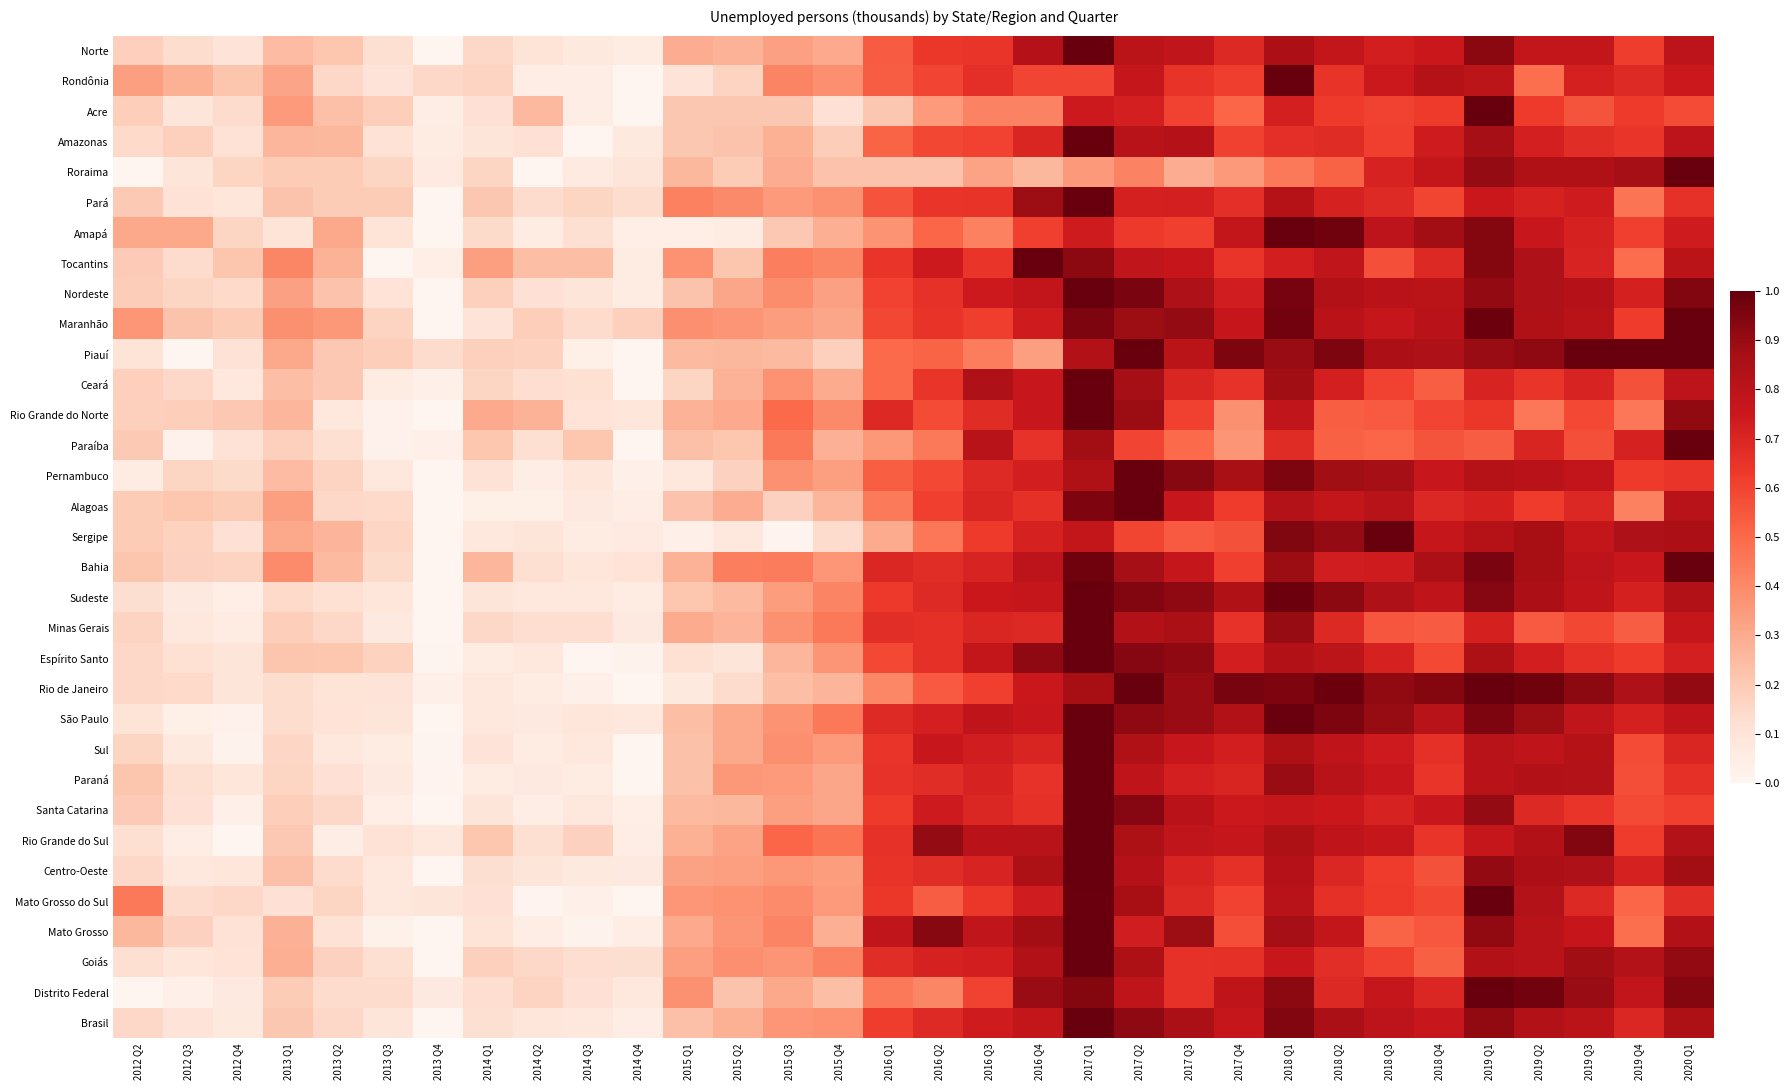

How many data points does each series have?

32